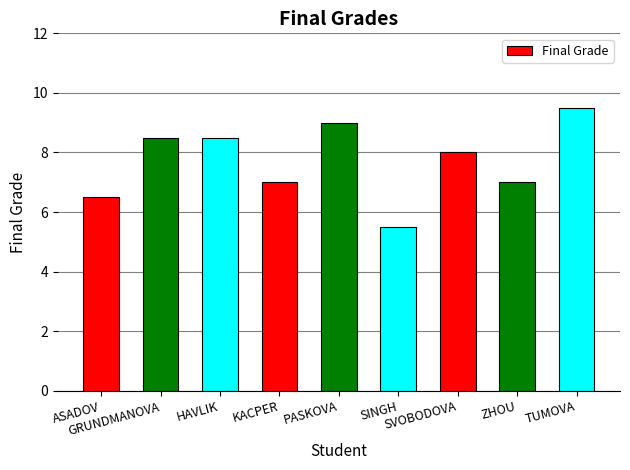

The chart shows a value of 2.9 at ZHOU. True or false?

False